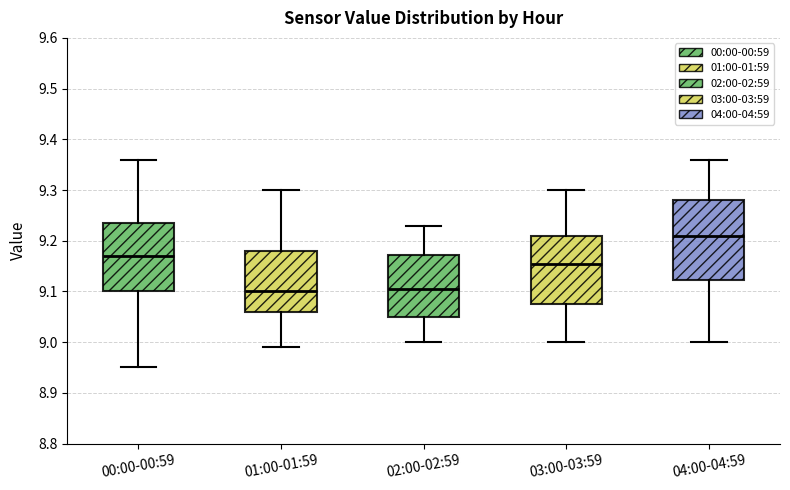

Reading left to right, transcribe this box plot: for each box, give where its median line is, the range the box spans, and where its two whiskers end, as read against the y-axis. The values are not printed on the chart, so give them approximately, as read against the axis.

00:00-00:59: median 9.17, box 9.10 to 9.24, whiskers 8.95 to 9.36
01:00-01:59: median 9.10, box 9.06 to 9.18, whiskers 8.99 to 9.30
02:00-02:59: median 9.11, box 9.05 to 9.17, whiskers 9.00 to 9.23
03:00-03:59: median 9.16, box 9.08 to 9.21, whiskers 9.00 to 9.30
04:00-04:59: median 9.21, box 9.12 to 9.28, whiskers 9.00 to 9.36